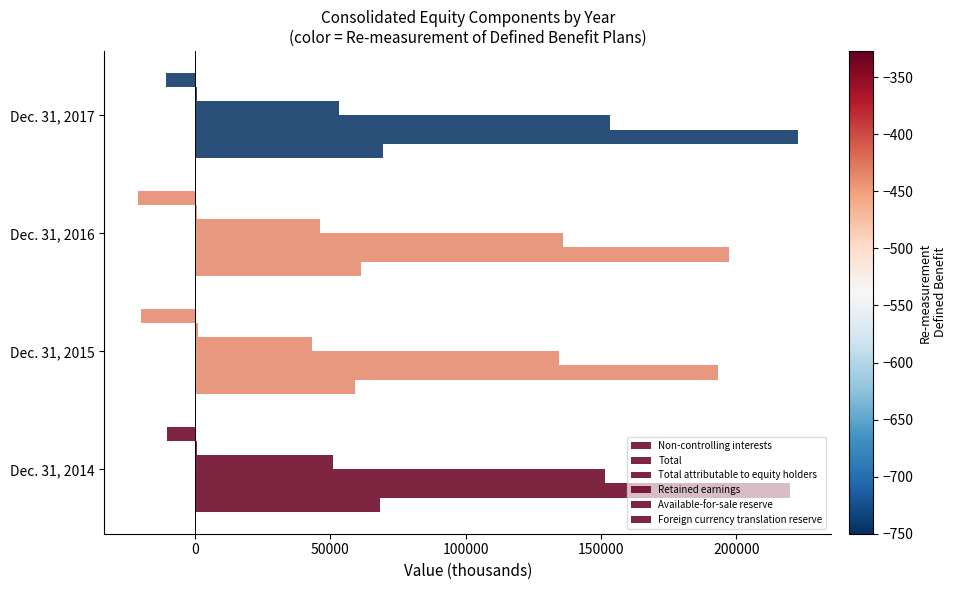

How many categories are shown in the chart?

4